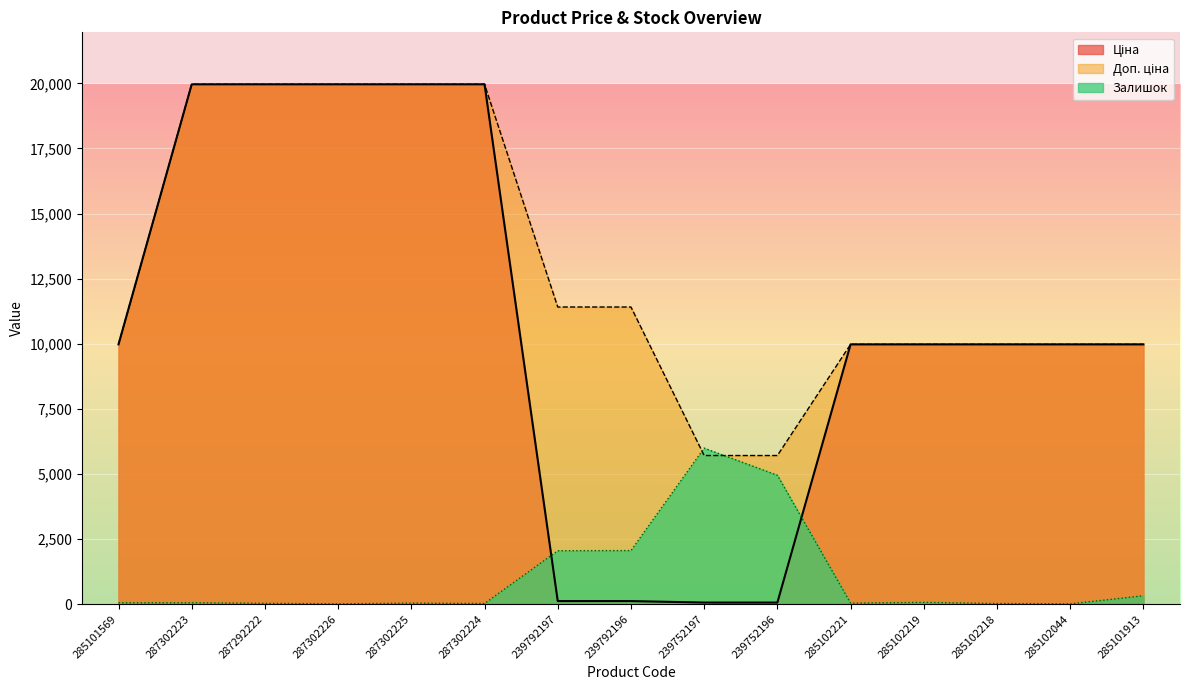

True or false: Ціна has a value of 13.8 at 239752196.

False